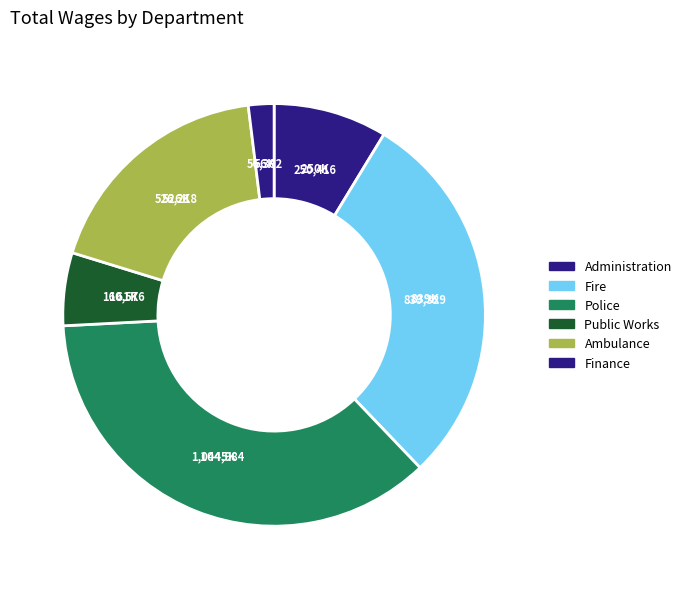

How many slices are in this pie chart?

6